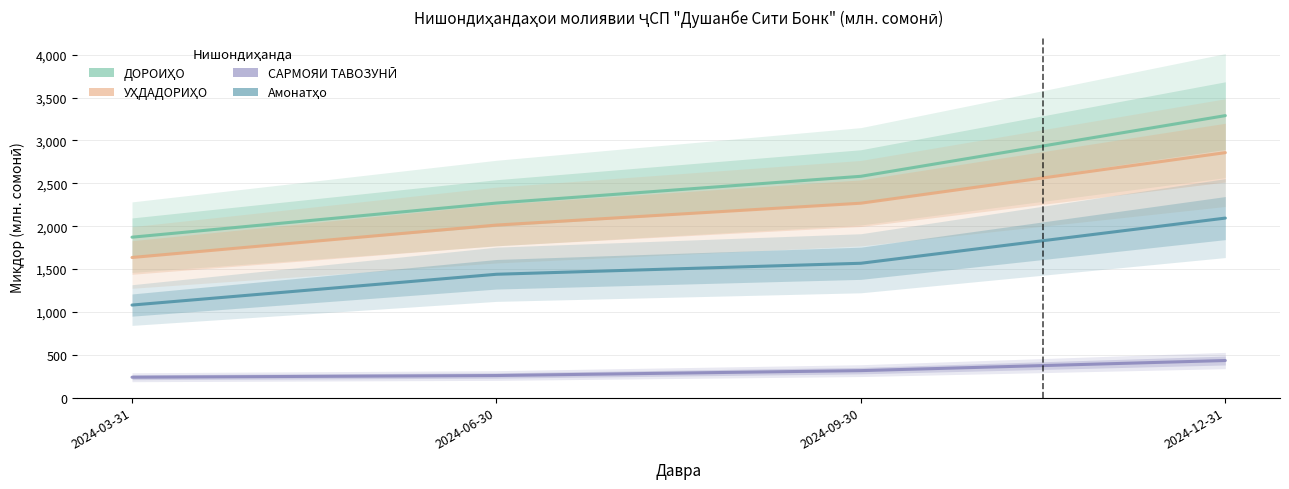

What is the label of the 4th point from the right?

2024-03-31